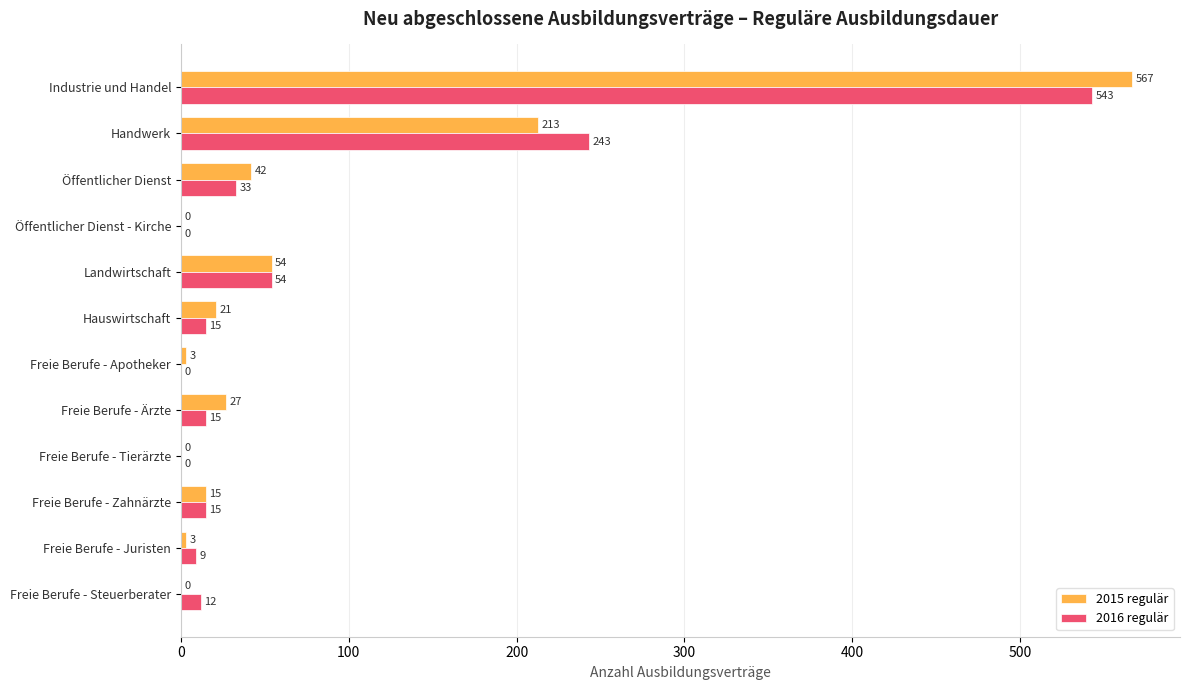

What is the sum of the 2015 regulär values at Öffentlicher Dienst - Kirche and Handwerk?

213